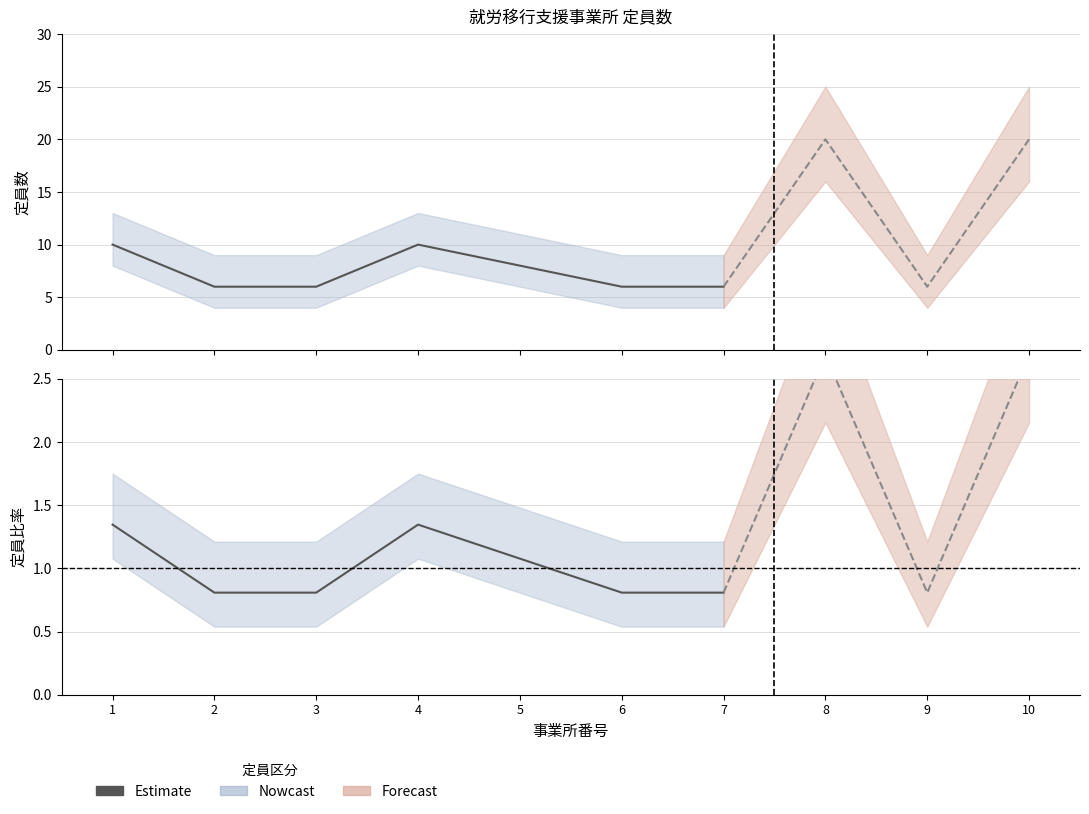

What is the value of the 5th point from the left?

1.1